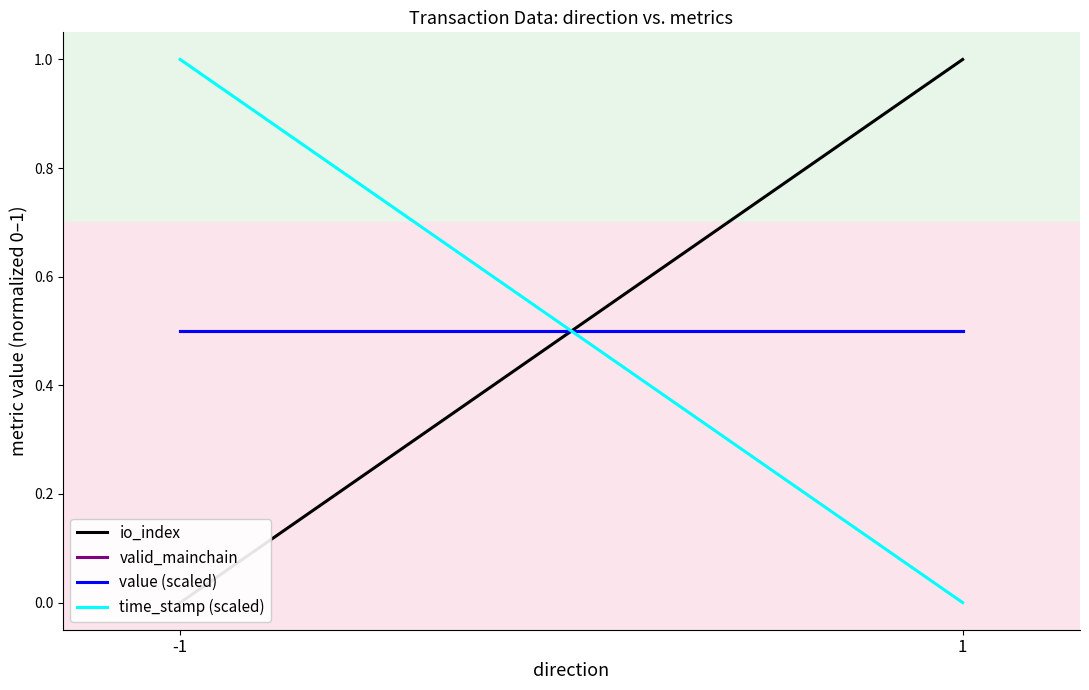

What is the highest value of the value (scaled) series?

0.5